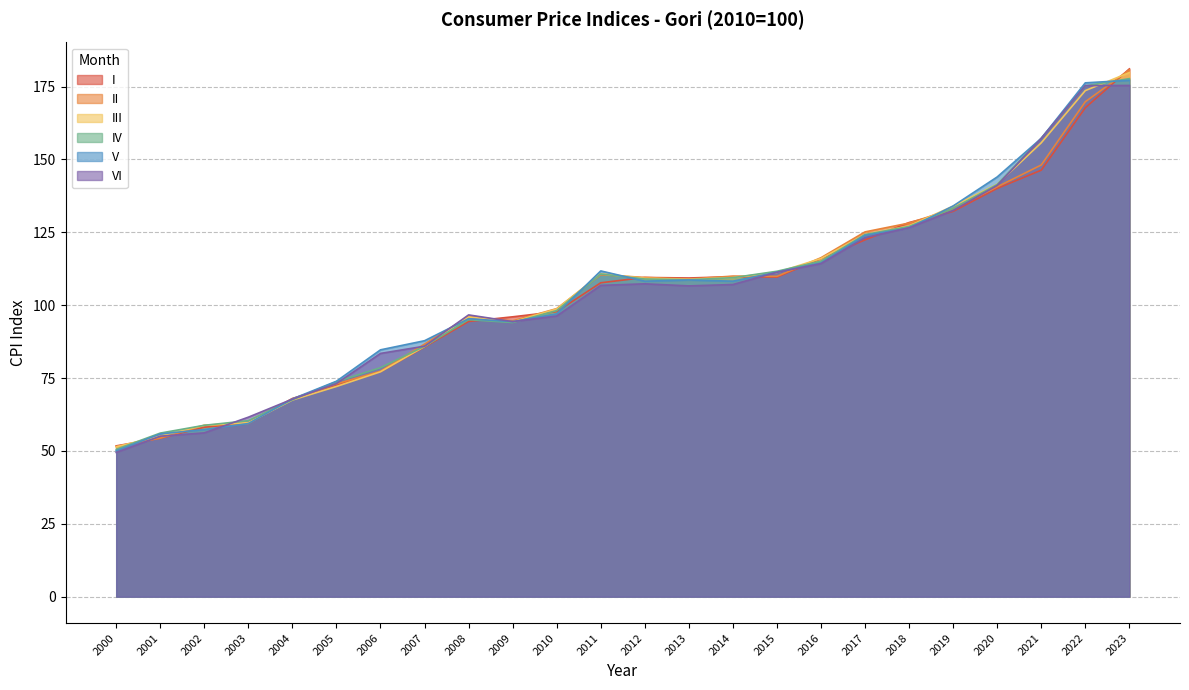

The V series shows 61.4 at 2011. True or false?

False